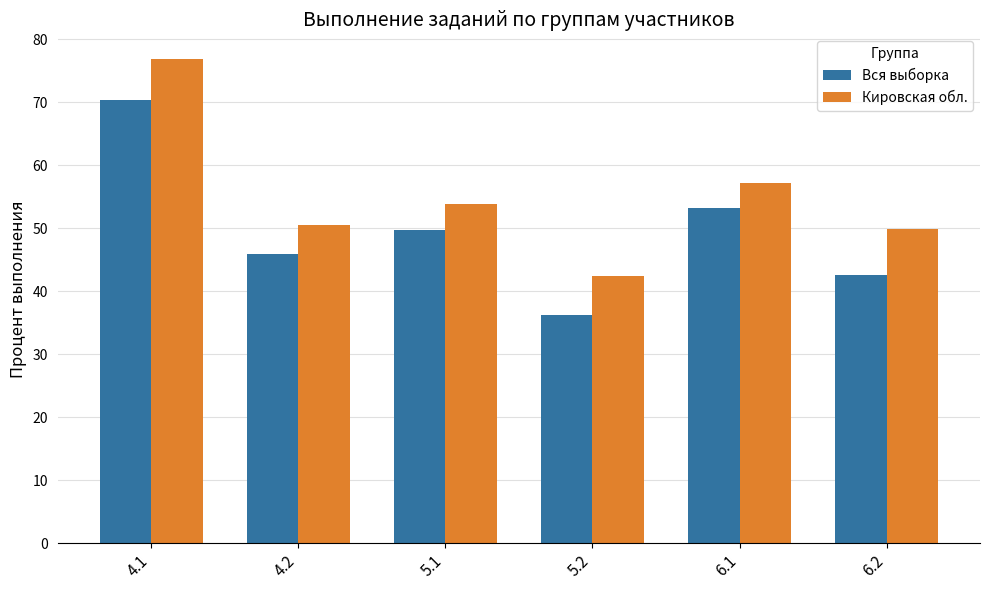

What is the label of the 6th bar from the right?

4.1